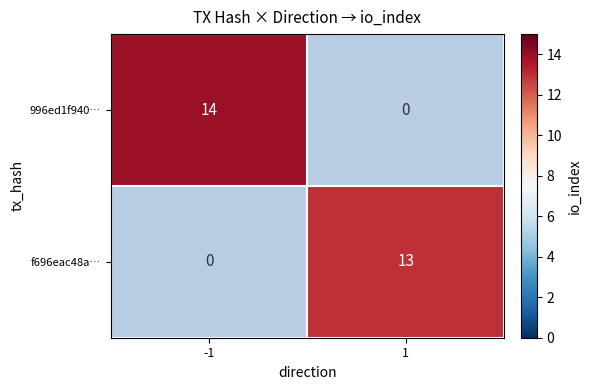

Which category has the lowest value across all series?

1